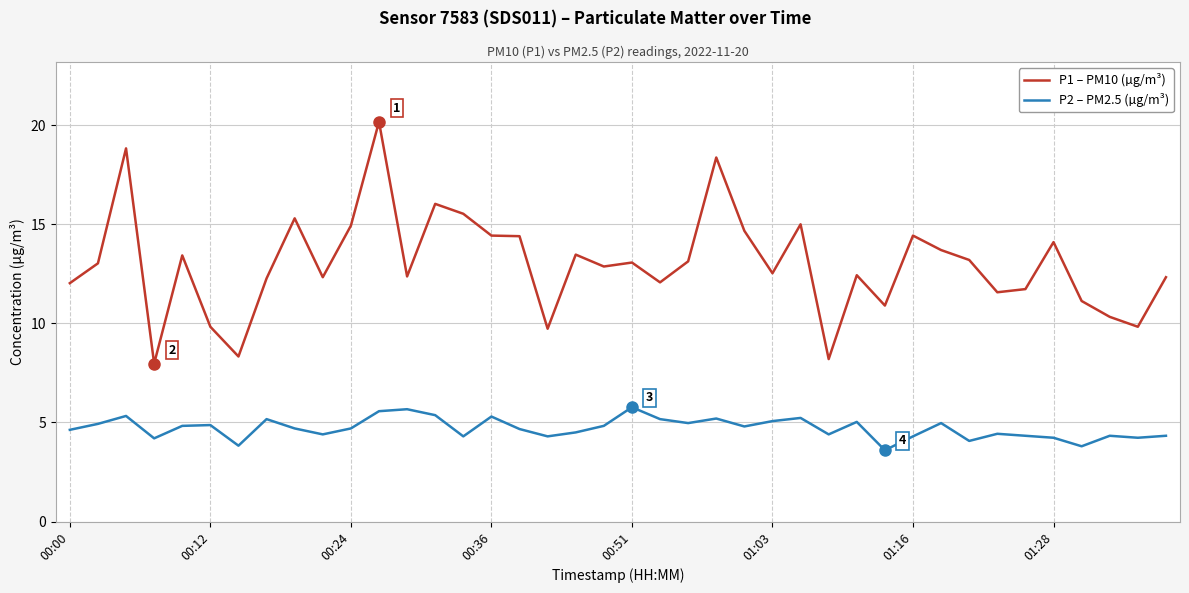

What is the average value of the P2 – PM2.5 (µg/m³) series?

4.7